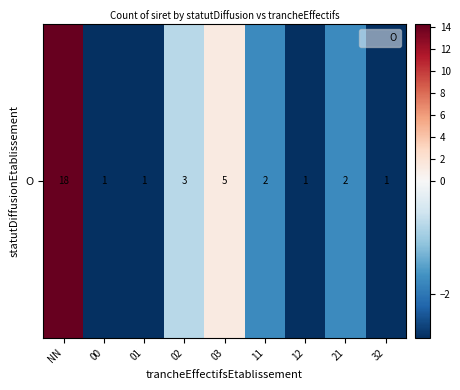

Reading right to left, extract all data points from this chart.

32=-2.8	21=-1.8	12=-2.8	11=-1.8	03=1.2	02=-0.8	01=-2.8	00=-2.8	NN=14.2